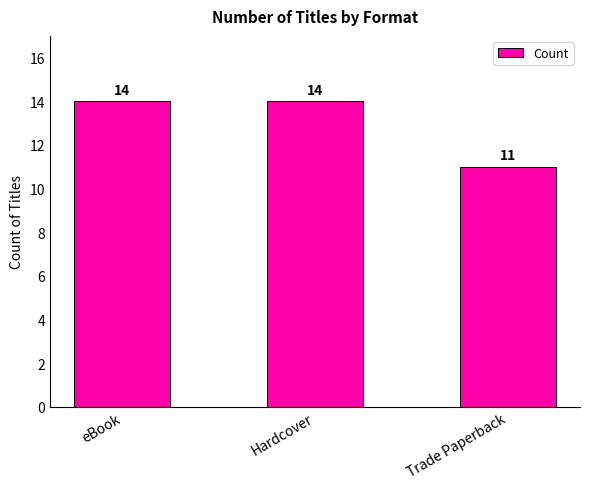

Between Trade Paperback and Hardcover, which is larger?

Hardcover